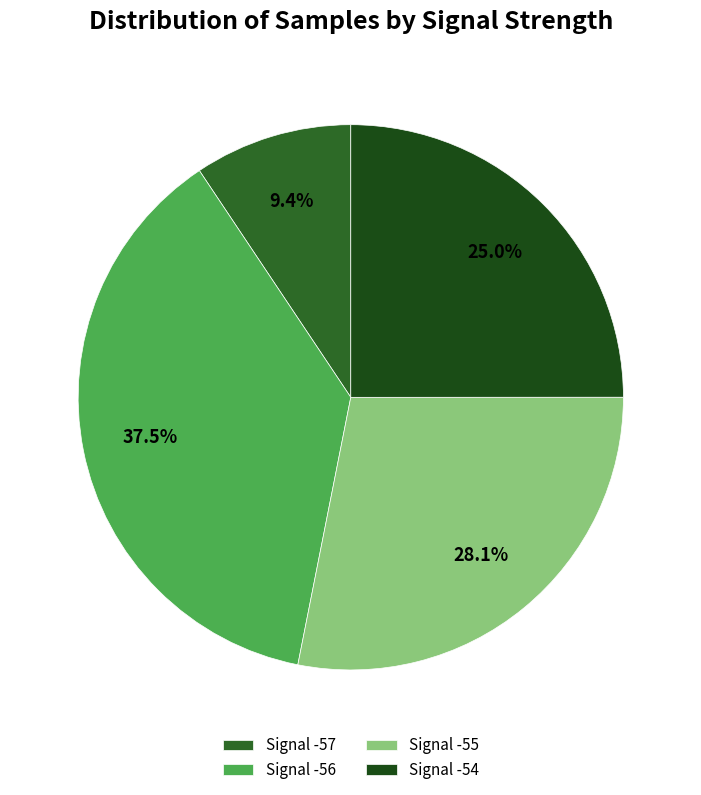

What is the smallest slice in the pie chart?

Signal -57